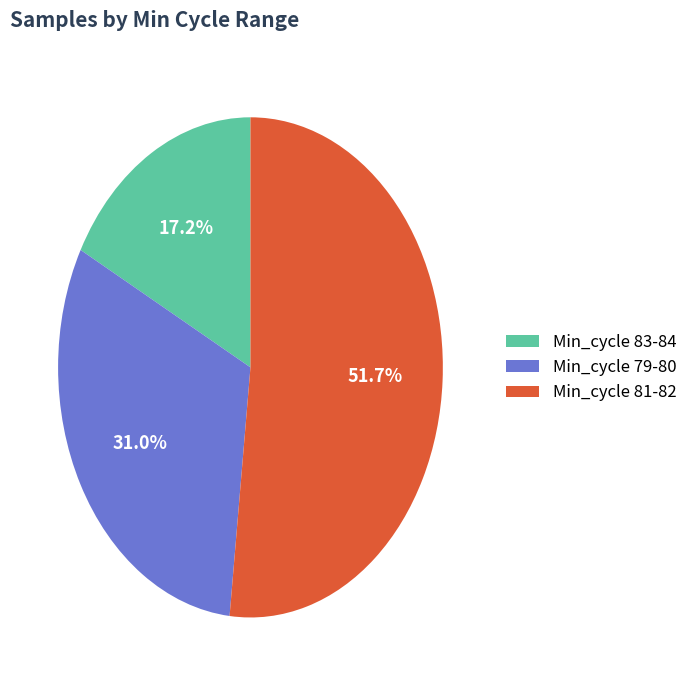

Is there any slice that represents more than half of the pie?

Yes